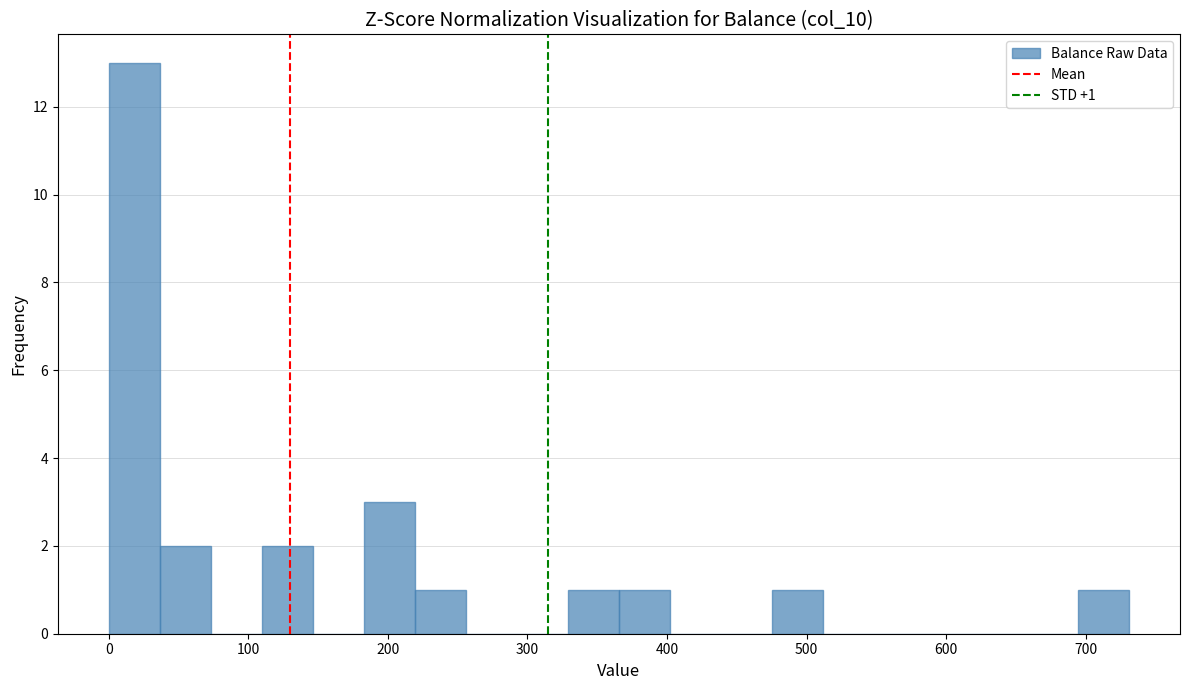

Read against the x-axis, roughly where is the centre of the tallest bar?

20